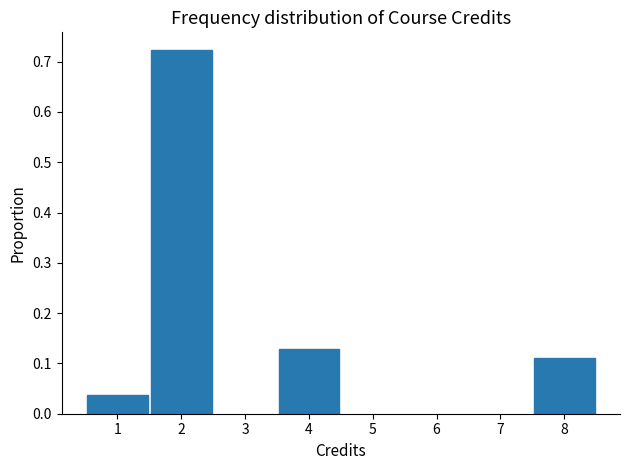

List the labels in order of value, largest first.

2, 4, 8, 1